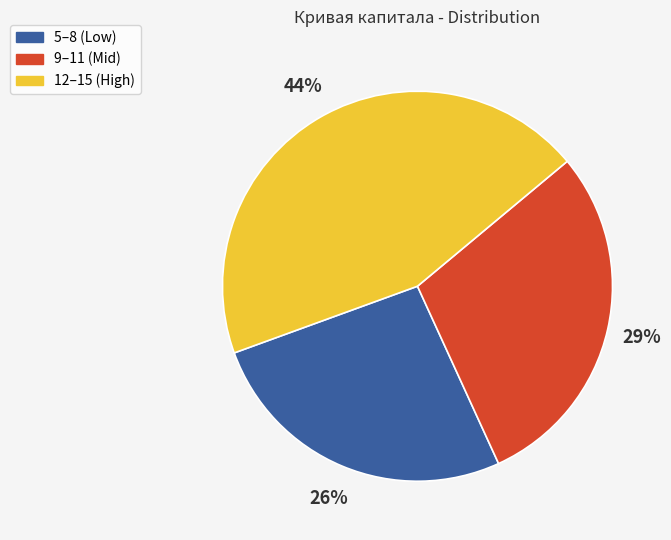

Does 12–15 (High) account for over 50% of the chart?

No